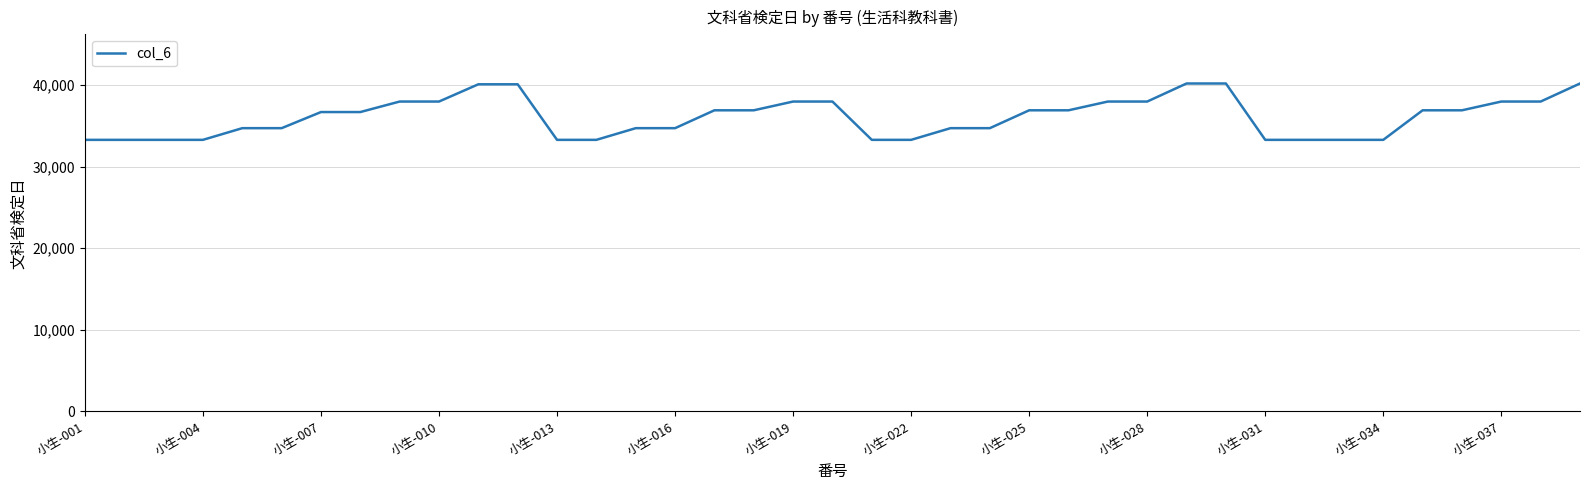

What is the maximum value shown in the chart?

40210